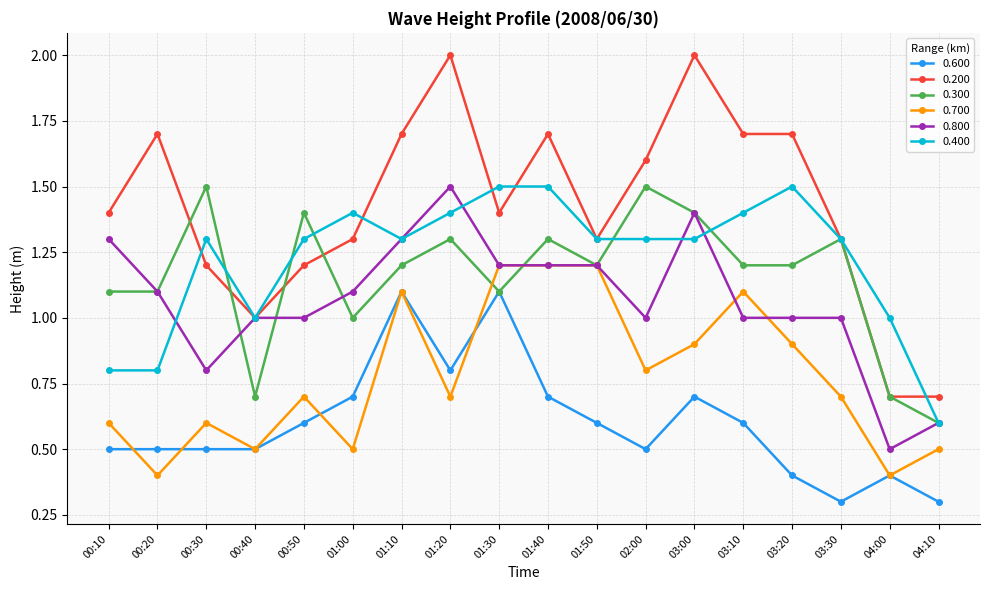

Reading left to right, list all the values displayed in this chart.

0.600: 00:10=0.5	00:20=0.5	00:30=0.5	00:40=0.5	00:50=0.6	01:00=0.7	01:10=1.1	01:20=0.8	01:30=1.1	01:40=0.7	01:50=0.6	02:00=0.5	03:00=0.7	03:10=0.6	03:20=0.4	03:30=0.3	04:00=0.4	04:10=0.3
0.200: 00:10=1.4	00:20=1.7	00:30=1.2	00:40=1.0	00:50=1.2	01:00=1.3	01:10=1.7	01:20=2.0	01:30=1.4	01:40=1.7	01:50=1.3	02:00=1.6	03:00=2.0	03:10=1.7	03:20=1.7	03:30=1.3	04:00=0.7	04:10=0.7
0.300: 00:10=1.1	00:20=1.1	00:30=1.5	00:40=0.7	00:50=1.4	01:00=1.0	01:10=1.2	01:20=1.3	01:30=1.1	01:40=1.3	01:50=1.2	02:00=1.5	03:00=1.4	03:10=1.2	03:20=1.2	03:30=1.3	04:00=0.7	04:10=0.6
0.700: 00:10=0.6	00:20=0.4	00:30=0.6	00:40=0.5	00:50=0.7	01:00=0.5	01:10=1.1	01:20=0.7	01:30=1.2	01:40=1.2	01:50=1.2	02:00=0.8	03:00=0.9	03:10=1.1	03:20=0.9	03:30=0.7	04:00=0.4	04:10=0.5
0.800: 00:10=1.3	00:20=1.1	00:30=0.8	00:40=1.0	00:50=1.0	01:00=1.1	01:10=1.3	01:20=1.5	01:30=1.2	01:40=1.2	01:50=1.2	02:00=1.0	03:00=1.4	03:10=1.0	03:20=1.0	03:30=1.0	04:00=0.5	04:10=0.6
0.400: 00:10=0.8	00:20=0.8	00:30=1.3	00:40=1.0	00:50=1.3	01:00=1.4	01:10=1.3	01:20=1.4	01:30=1.5	01:40=1.5	01:50=1.3	02:00=1.3	03:00=1.3	03:10=1.4	03:20=1.5	03:30=1.3	04:00=1.0	04:10=0.6